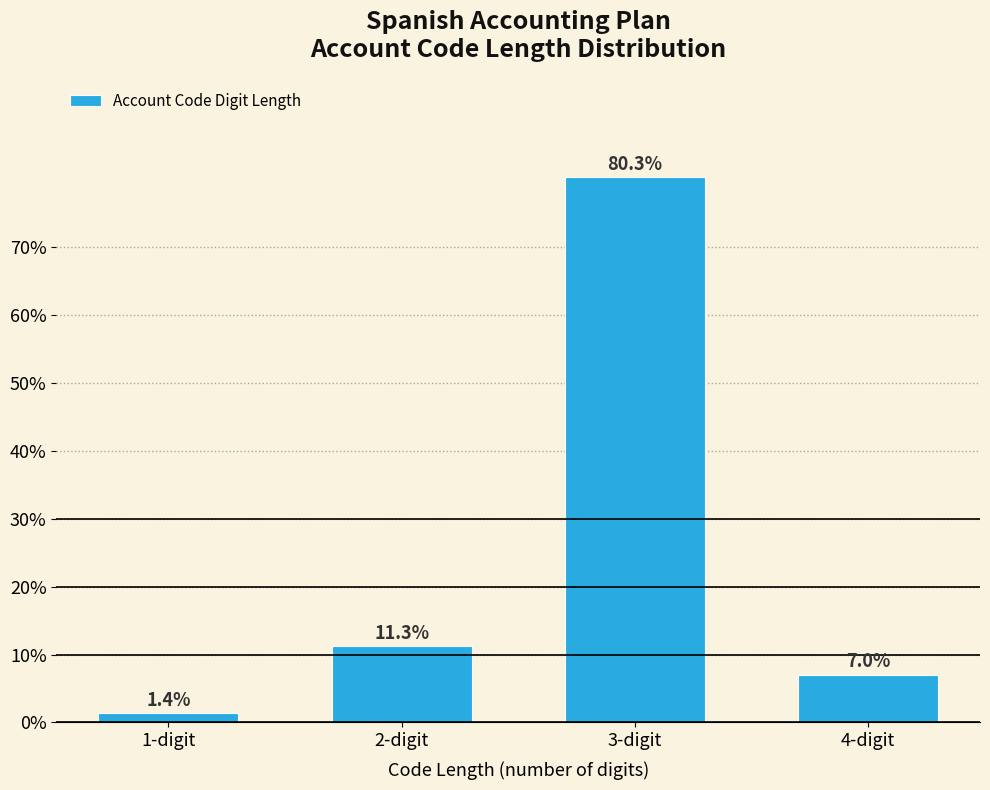

Reading right to left, extract all data points from this chart.

7.0	80.3	11.3	1.4